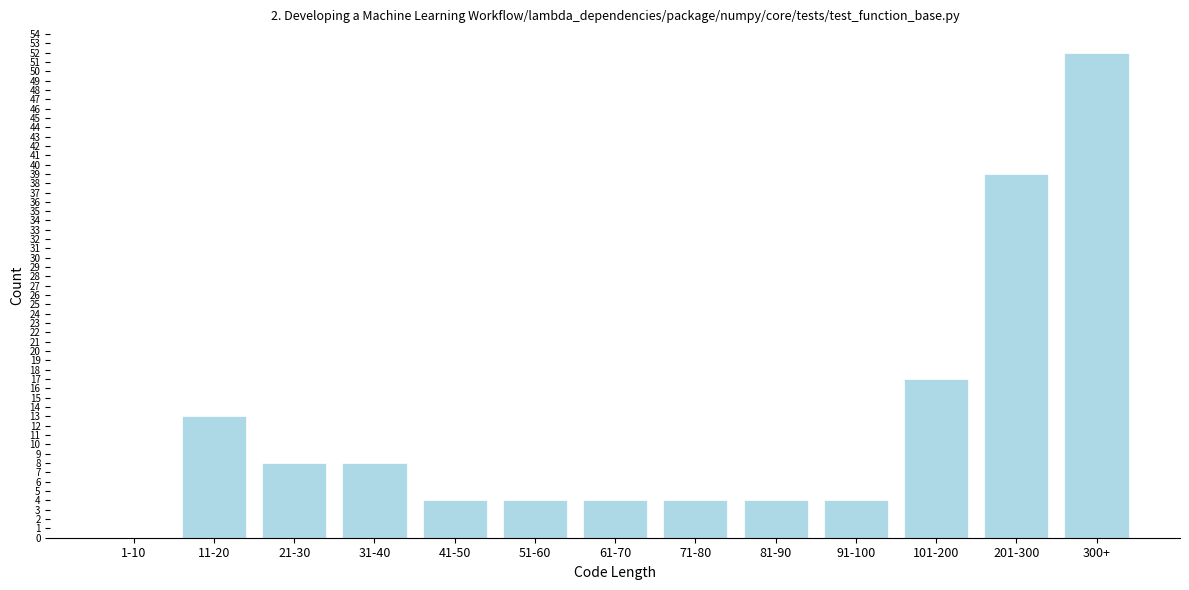

Reading left to right, what are all the values shown in this chart?

1-10=0	11-20=13	21-30=8	31-40=8	41-50=4	51-60=4	61-70=4	71-80=4	81-90=4	91-100=4	101-200=17	201-300=39	300+=52